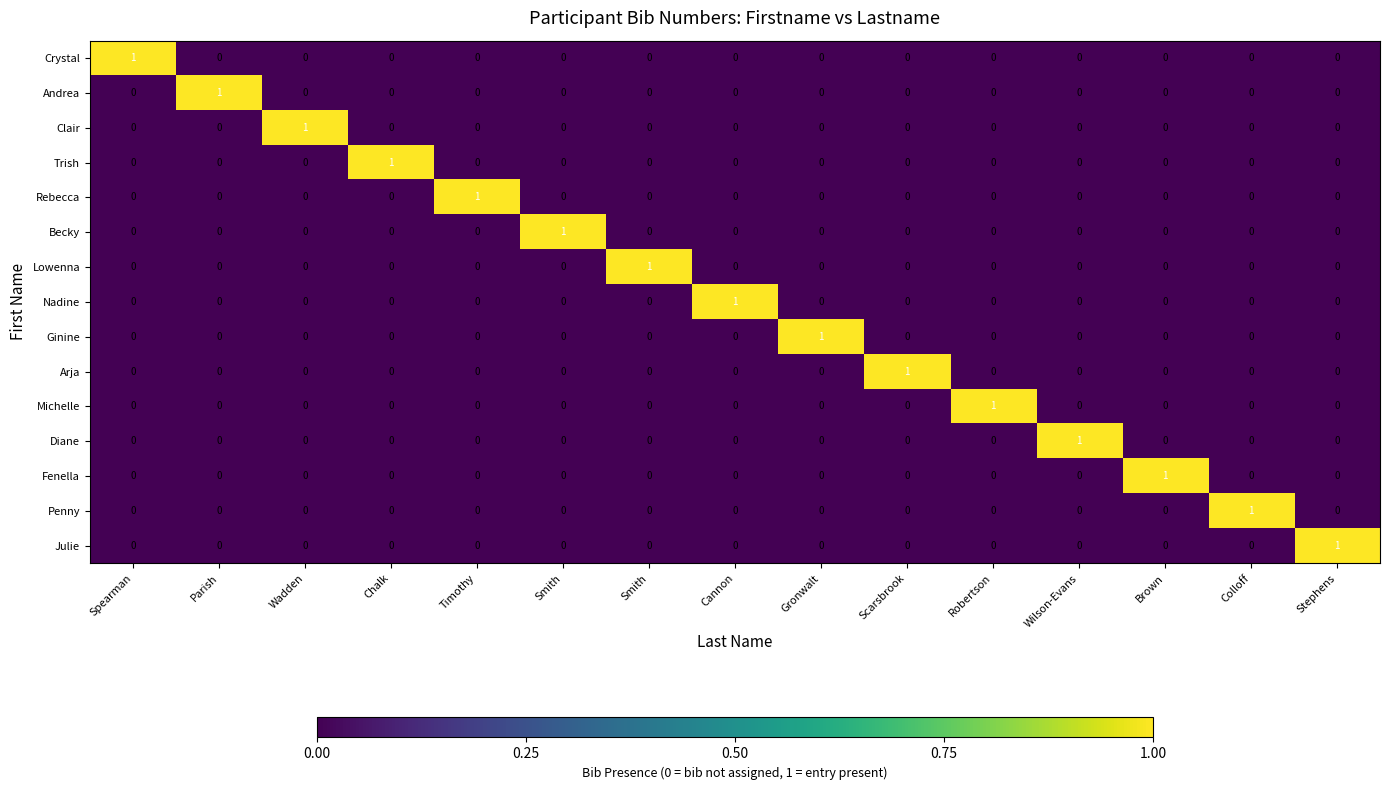

Which series has the widest spread of values?

Crystal